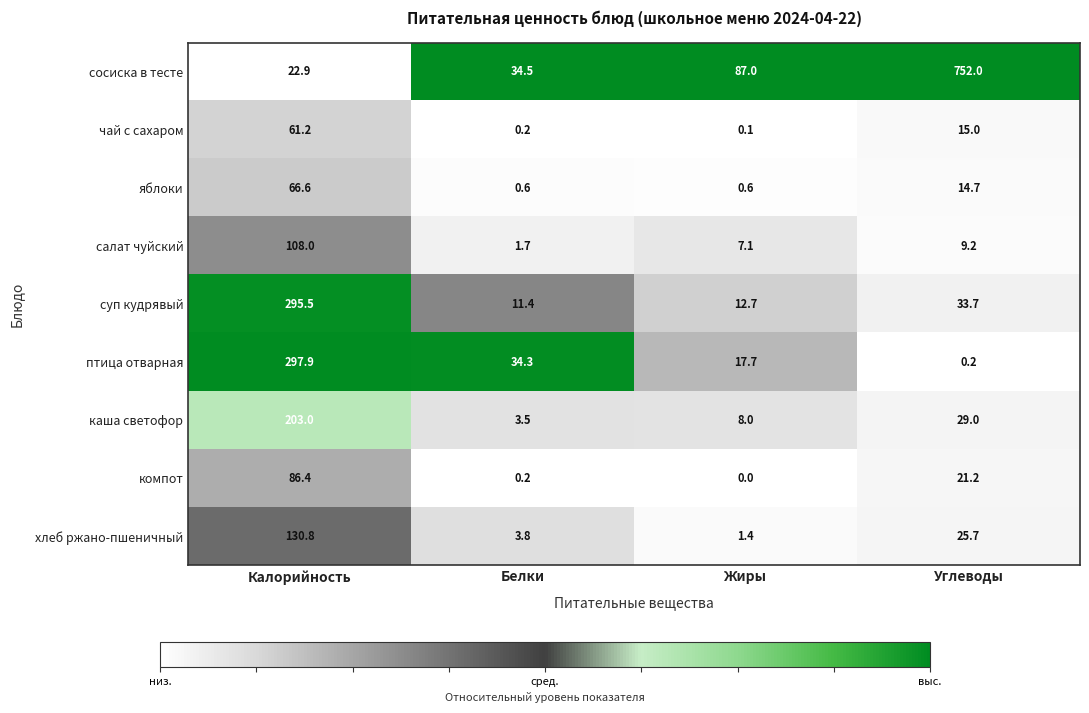

Which series changed the most between Калорийность and Белки?

суп кудрявый